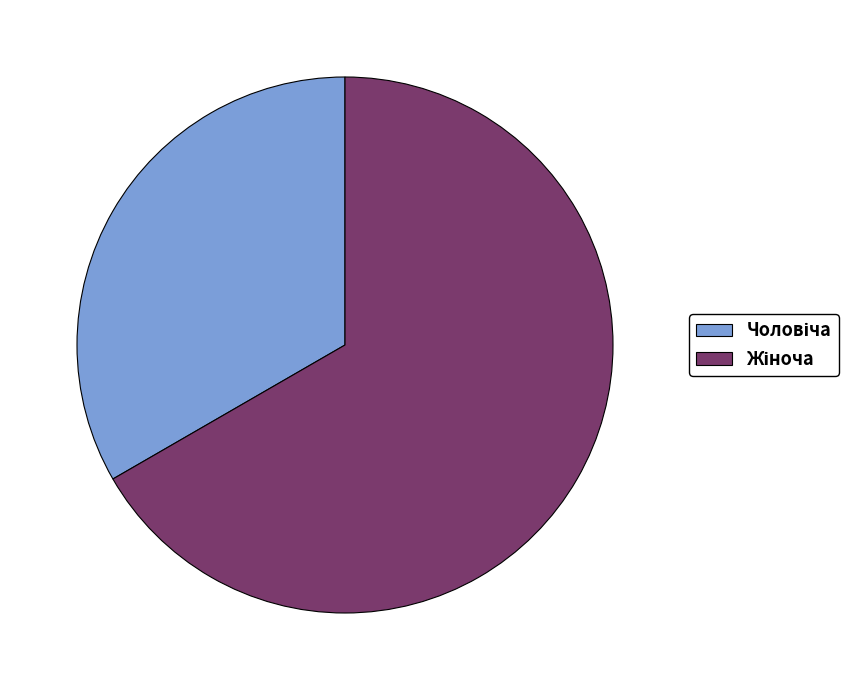

Is there a majority slice in this chart?

Yes